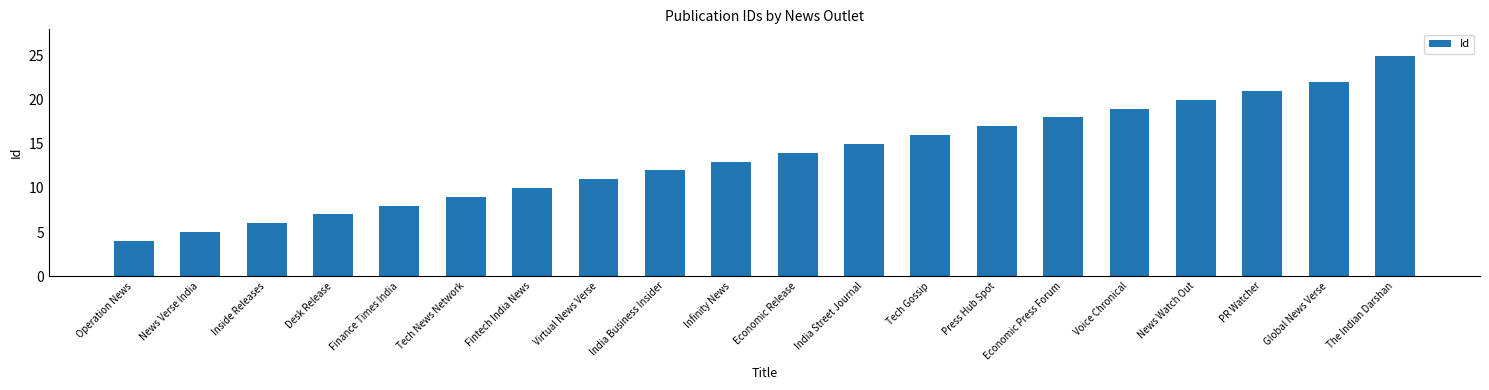

Where is the data nearest to the value 14?

Economic Release